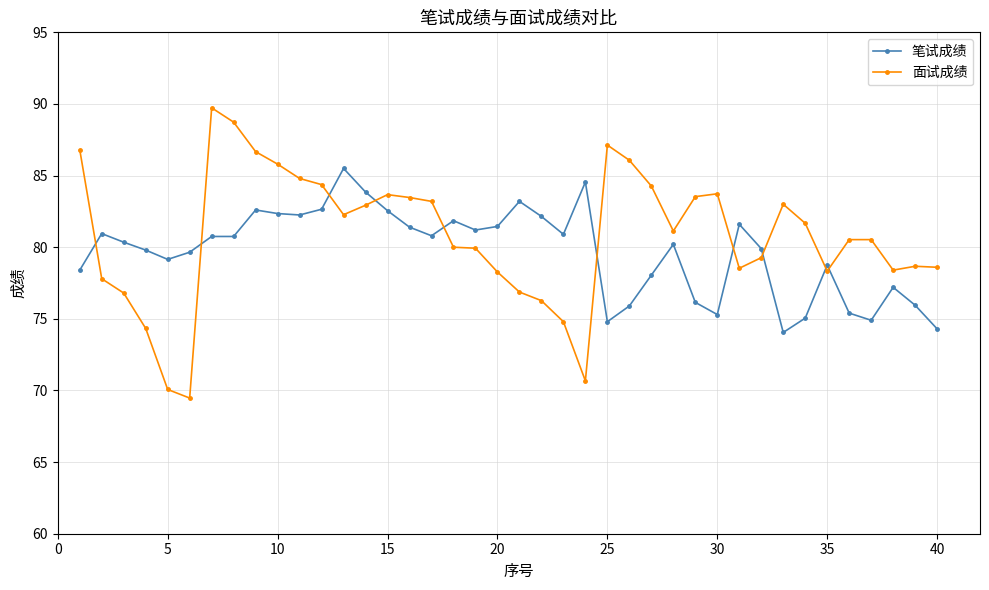

What is the greatest value displayed?

89.7